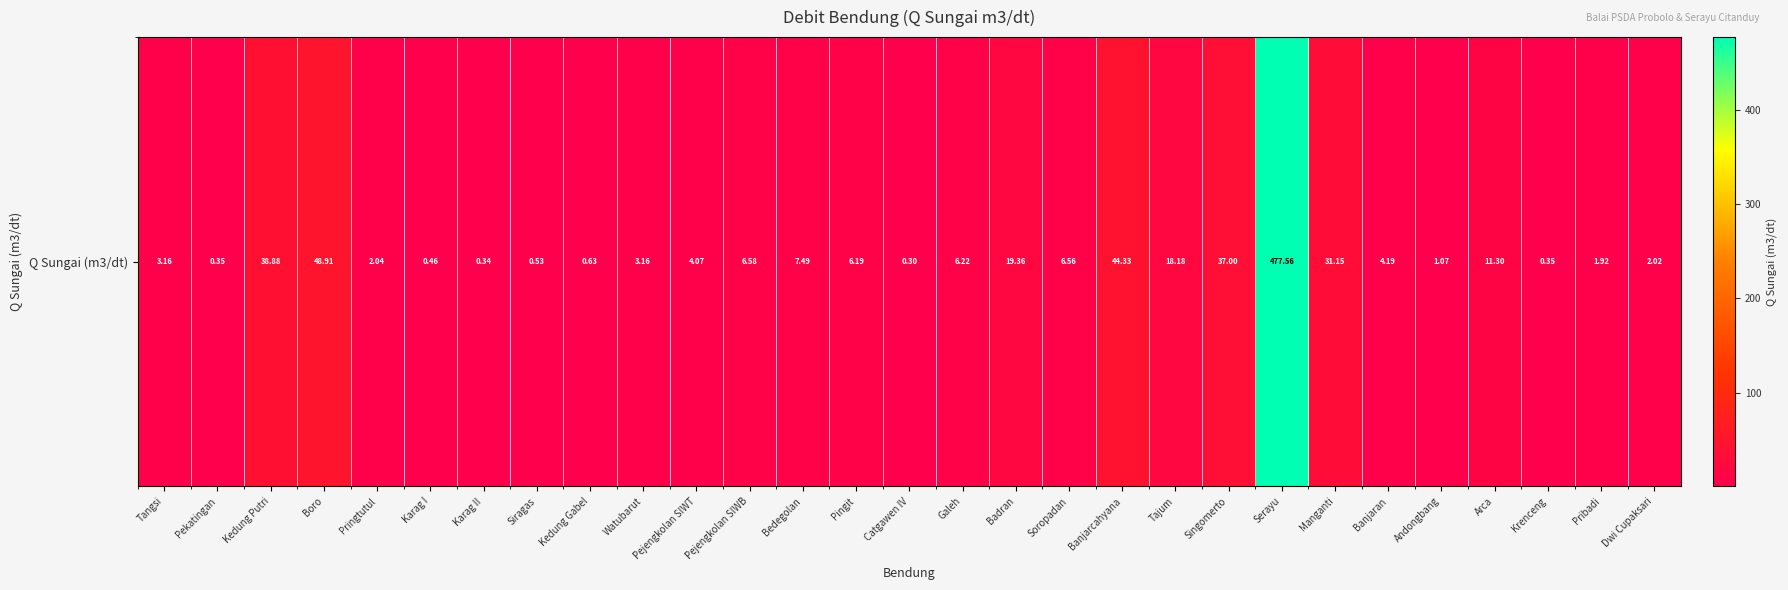

What is the difference between the values at Karag I and Tajum?

17.7